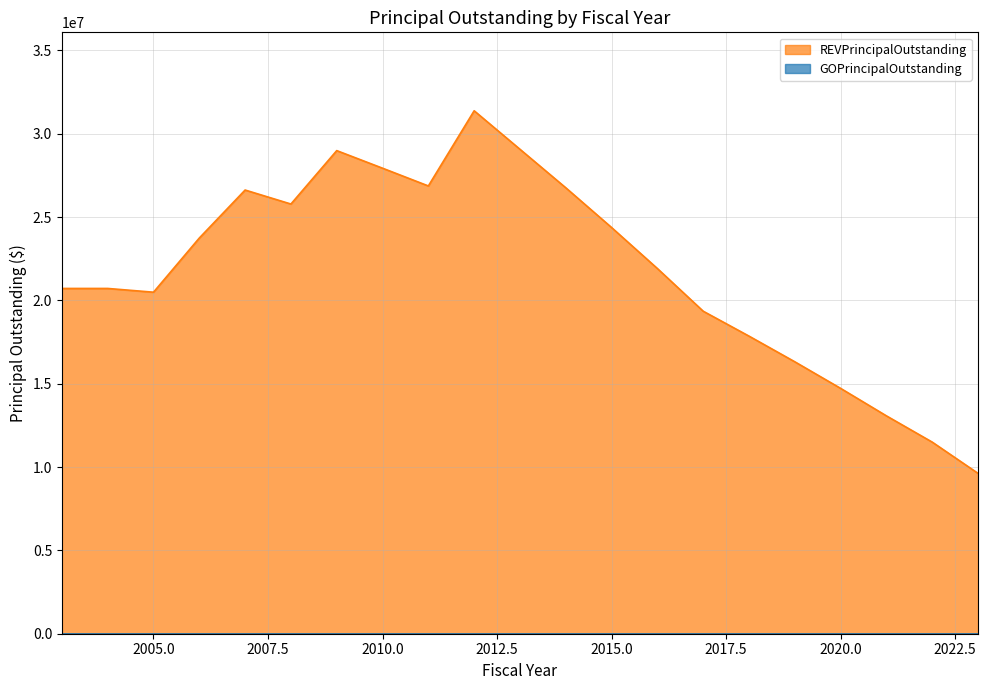

What is the smallest value displayed?

0